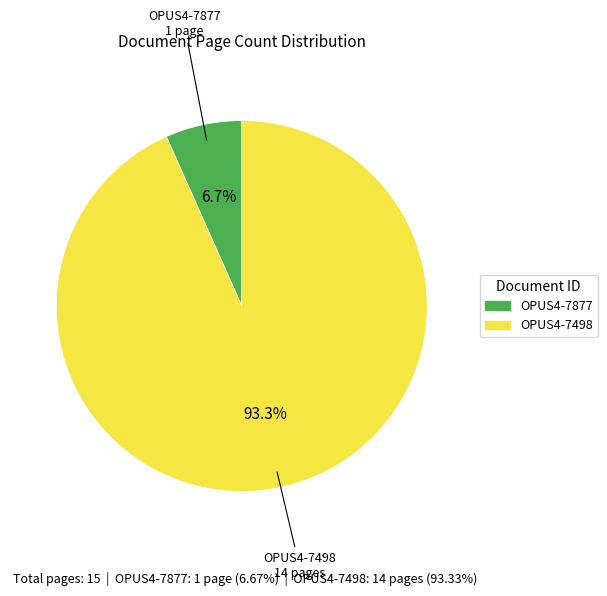

Which slice is the largest?

OPUS4-7498